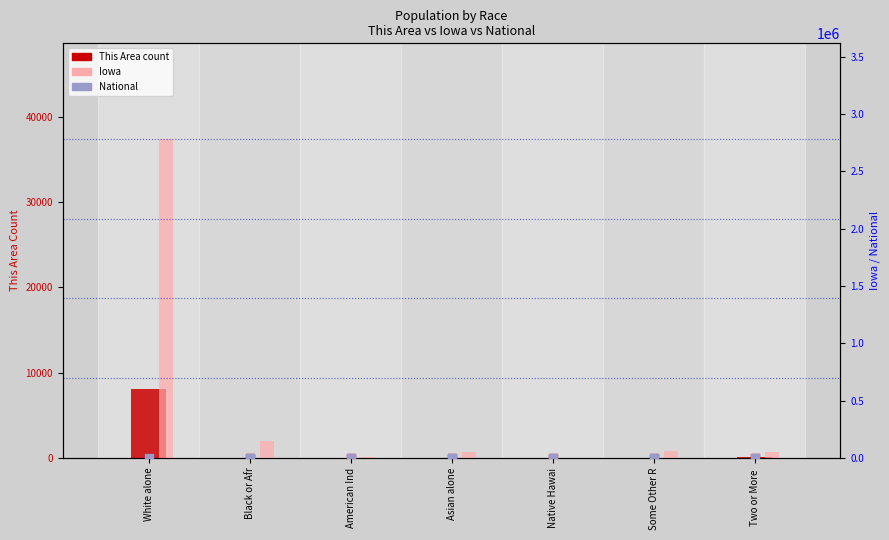

At which category is the sum across all series the highest?

White alone